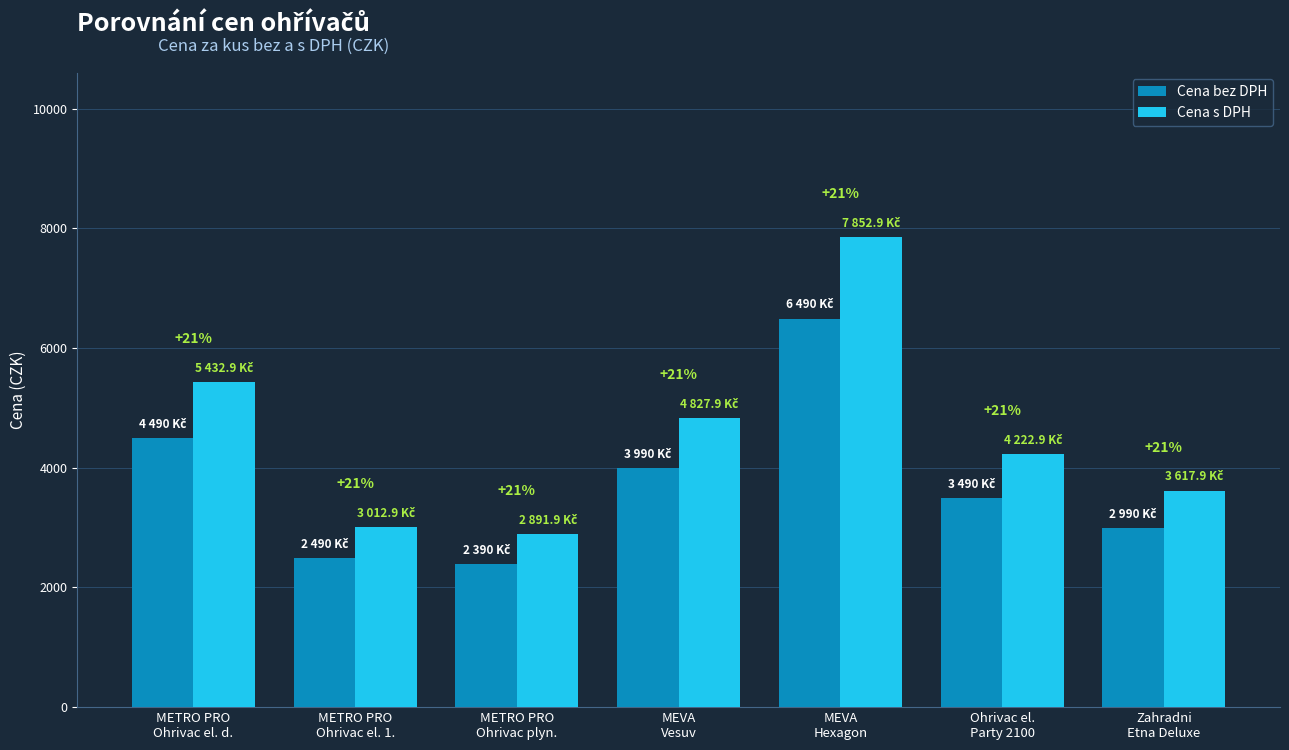

How many groups of bars are there?

7